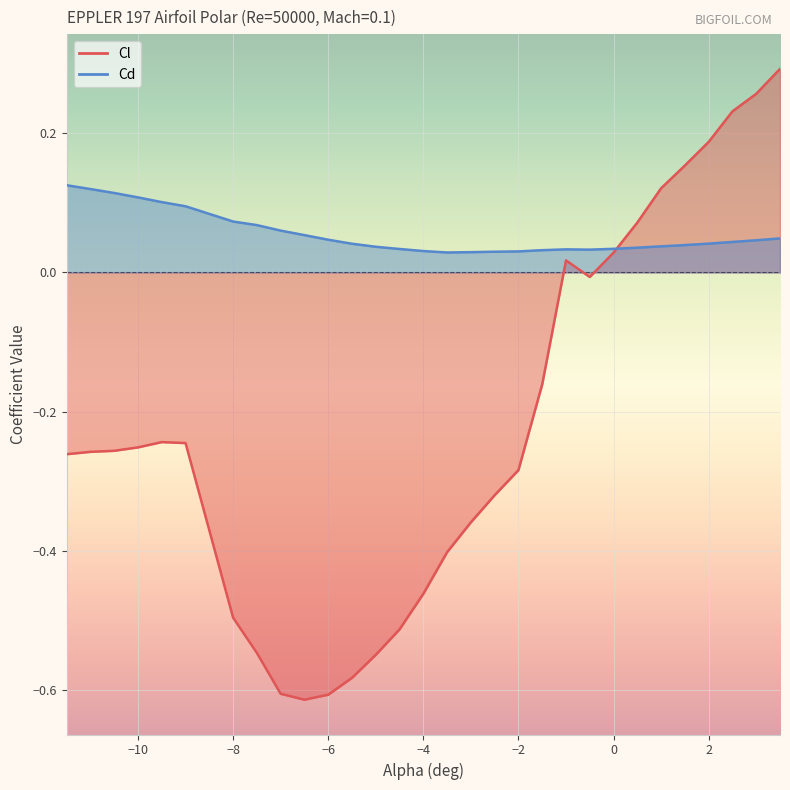

What is the value of the Cd point at the 3rd from the left?

0.1